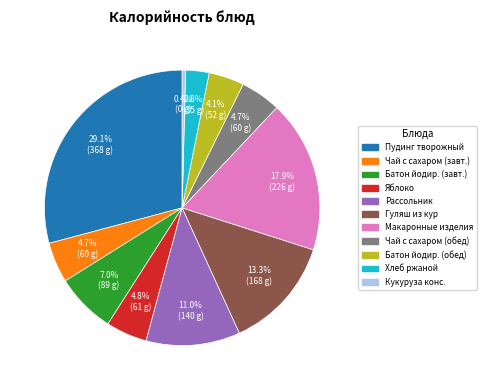

Does any single category account for the majority?

No